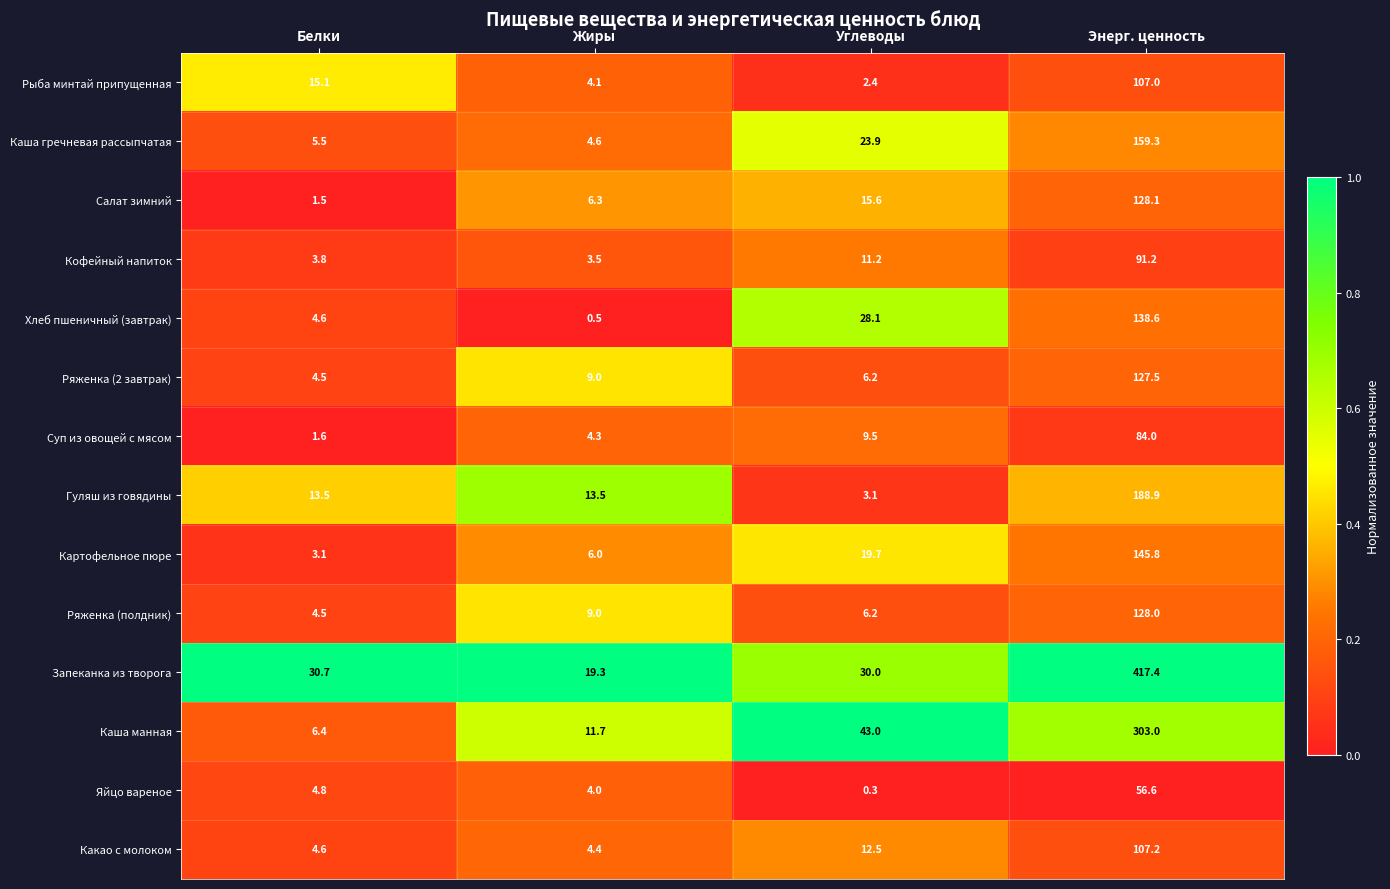

Which category has the highest value across all series?

Энерг. ценность